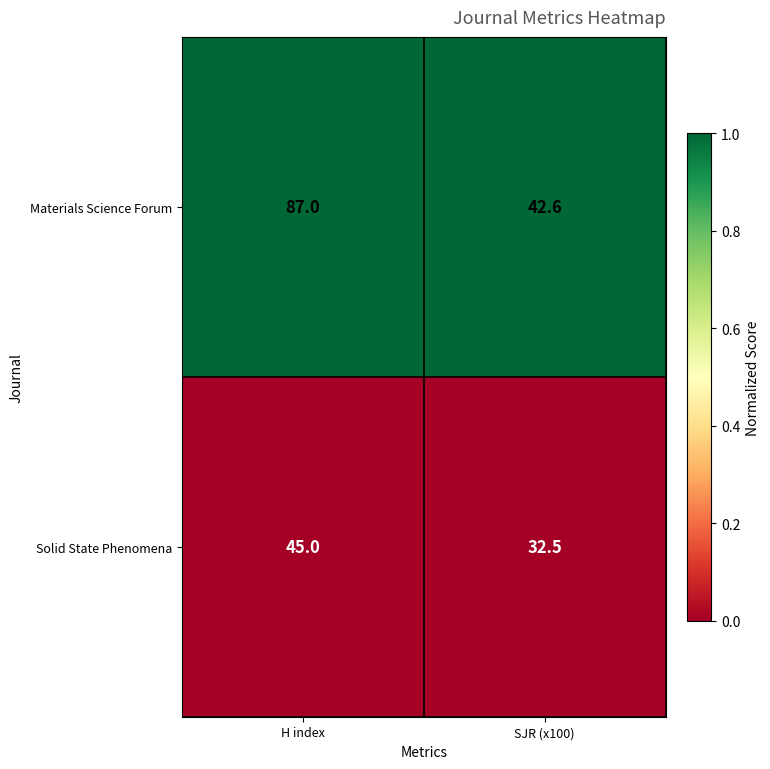

Reading left to right, extract all data points from this chart.

Materials Science Forum: 87.0	42.6
Solid State Phenomena: 45.0	32.5